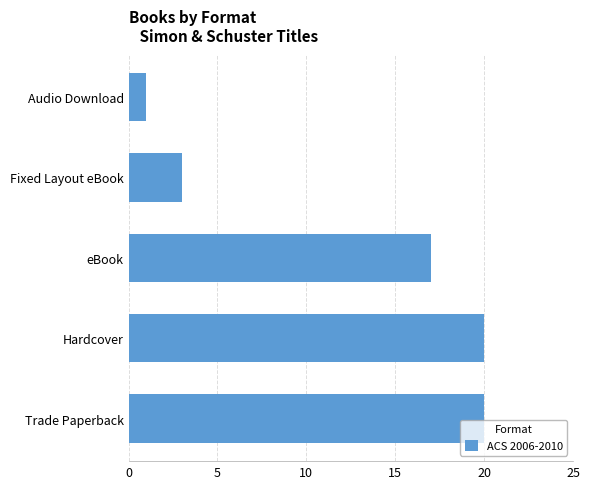

What is the change in value from eBook to Fixed Layout eBook?

-14